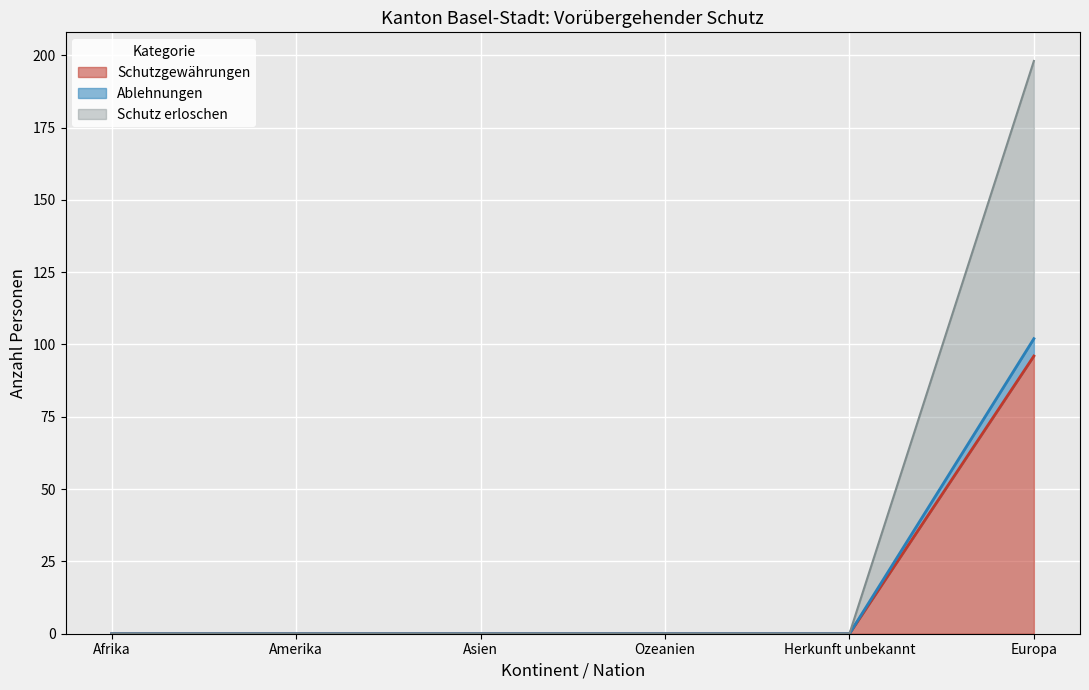

True or false: Schutz erloschen has more than 0 interior local peaks.

False